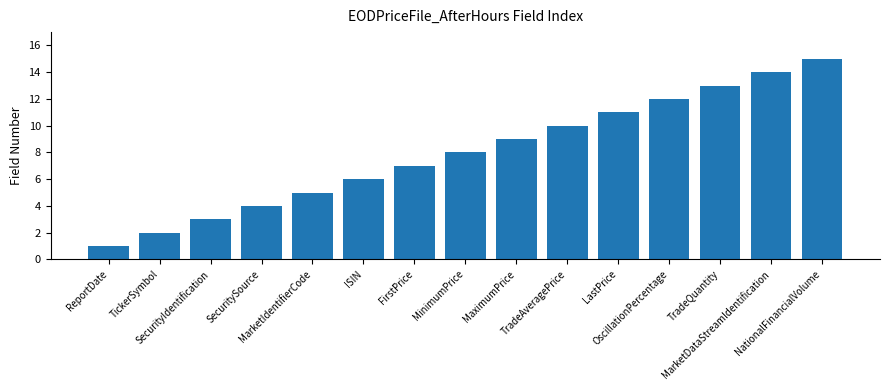

Does the chart contain stacked bars?

No